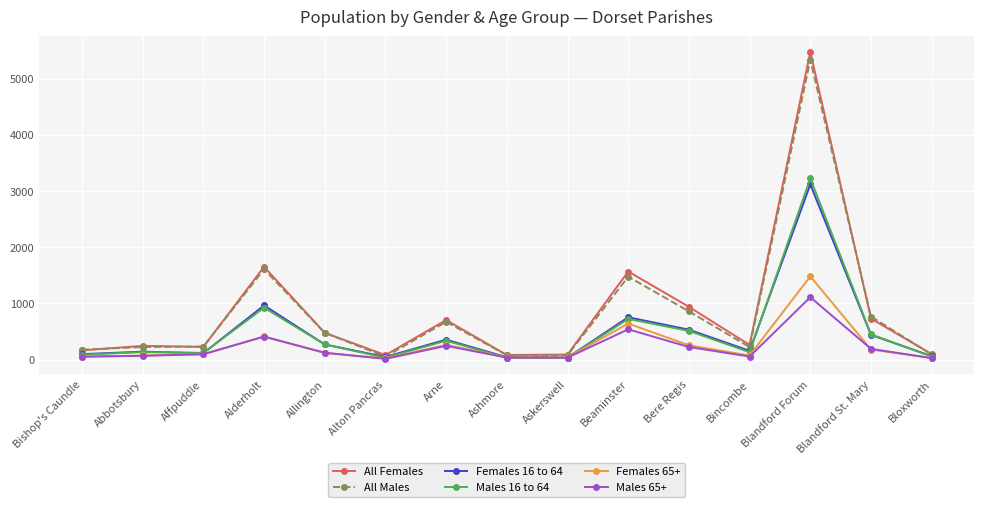

The value of All Females at Bere Regis is 940. True or false?

True